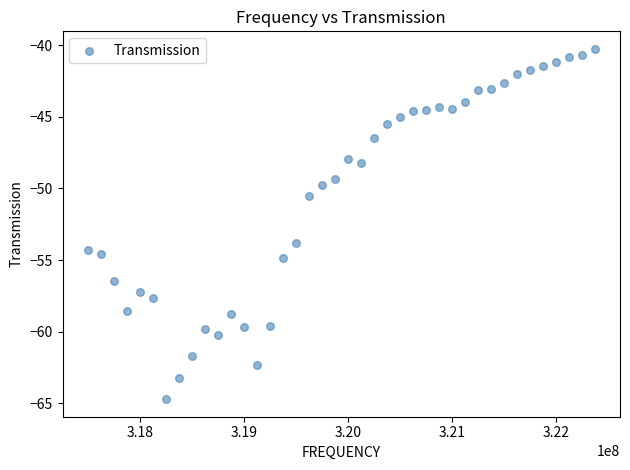

What is the range of Y values (max minus min)?

24.4